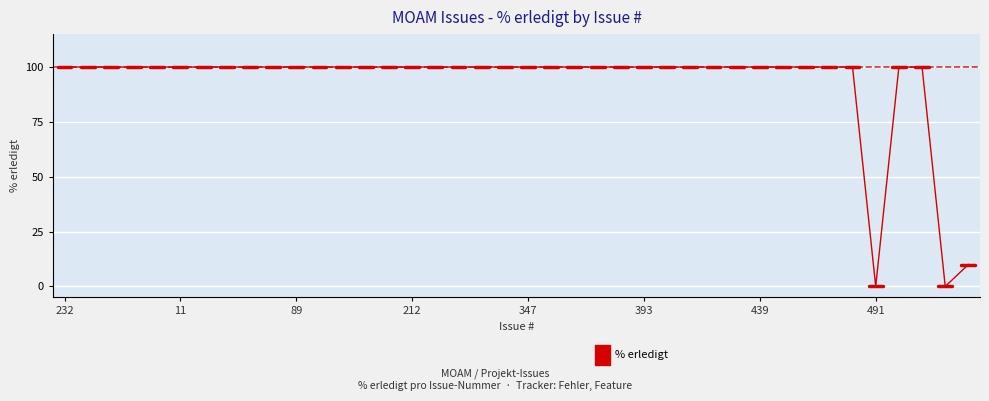

What is the difference between the maximum and minimum values?

100